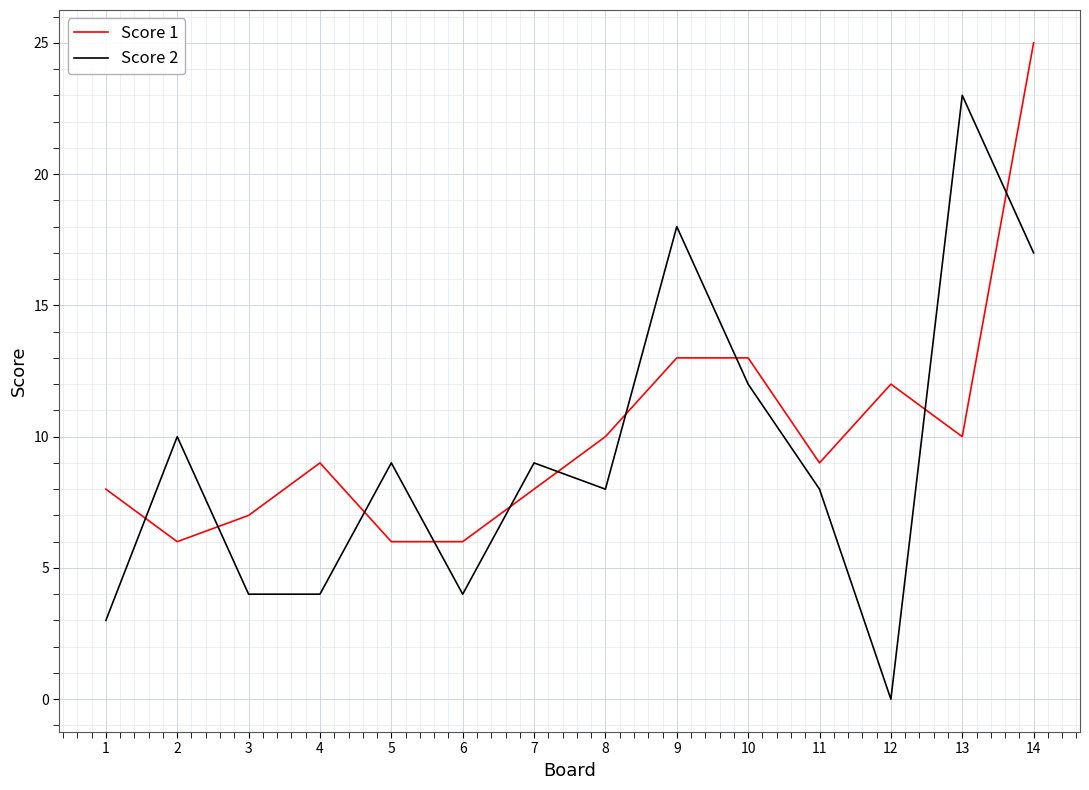

How many lines are shown in the chart?

2